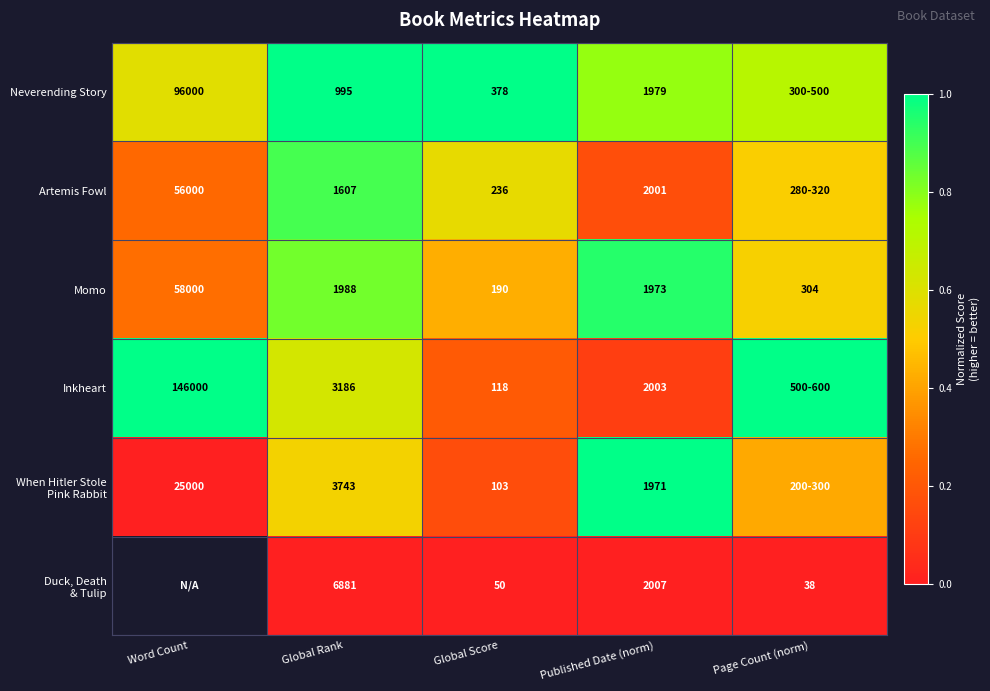

At how many categories does at least one series exceed 0?

5